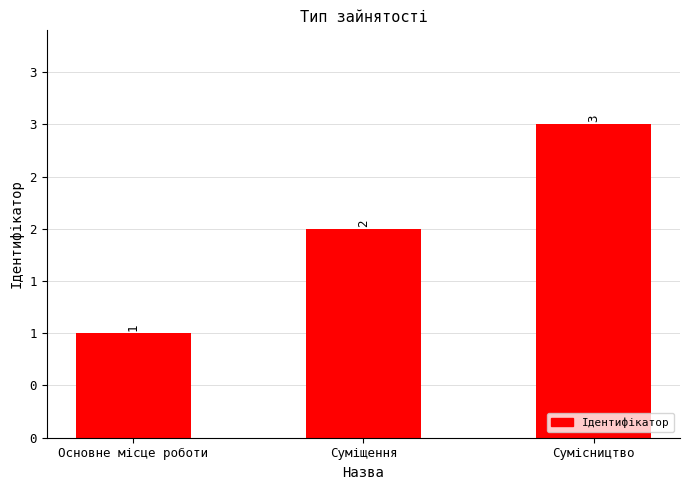

What value does the data have at Сумісництво?

3